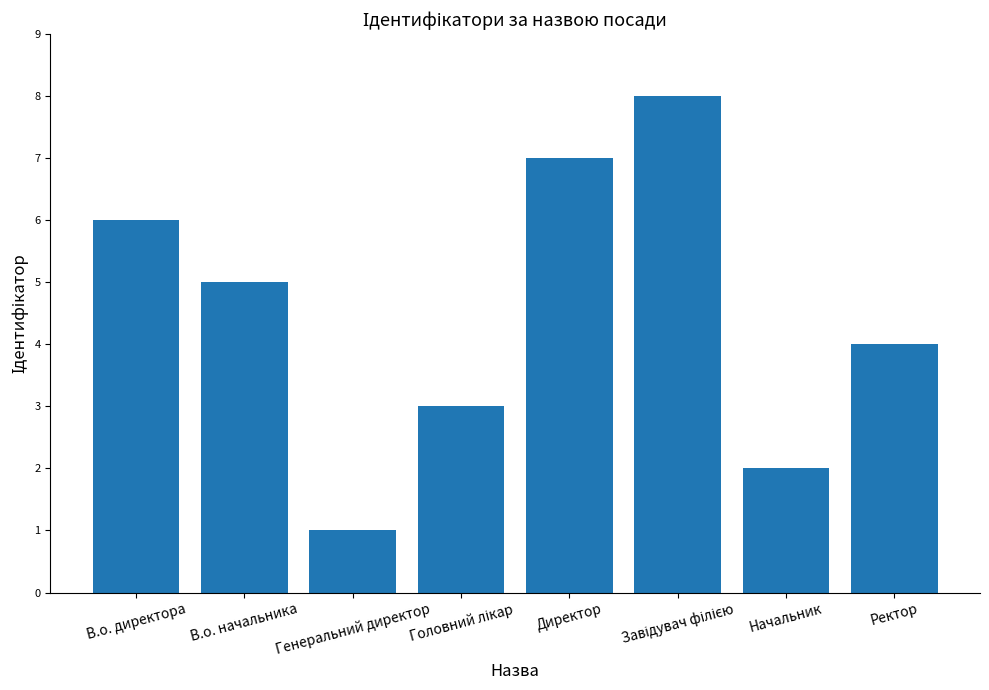

What is the difference between the maximum and second lowest values?

6